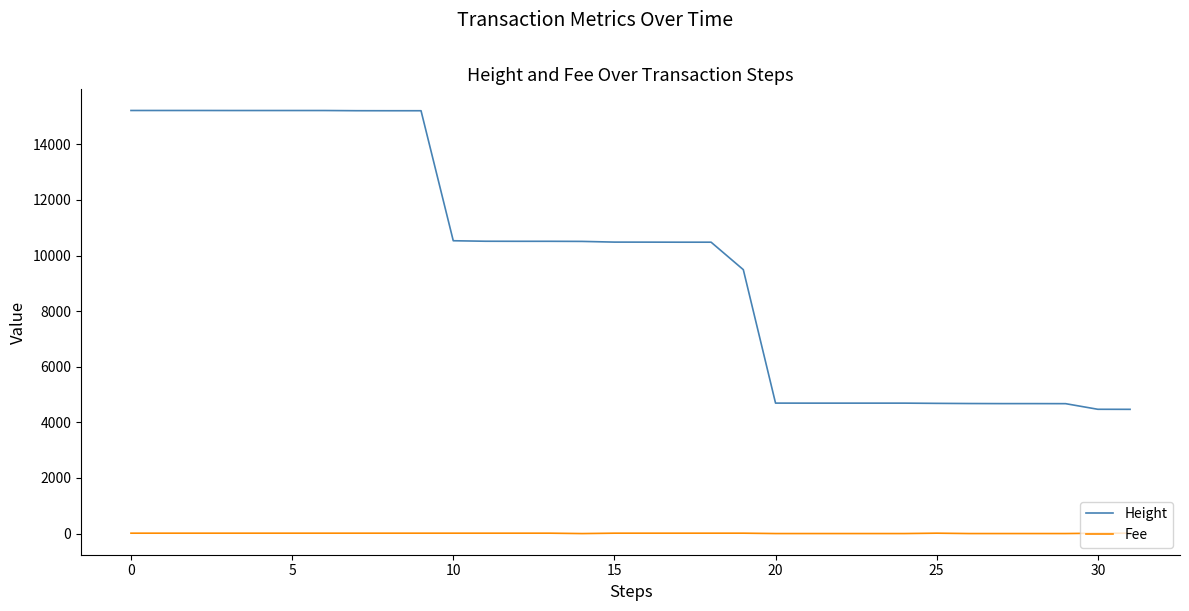

List the series in order of their peak value, lowest first.

Fee, Height